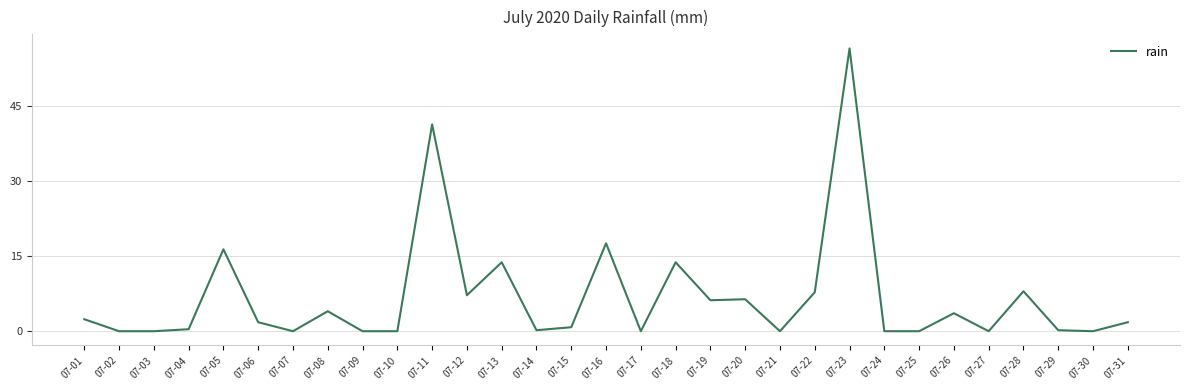

What is the maximum value shown in the chart?

56.6